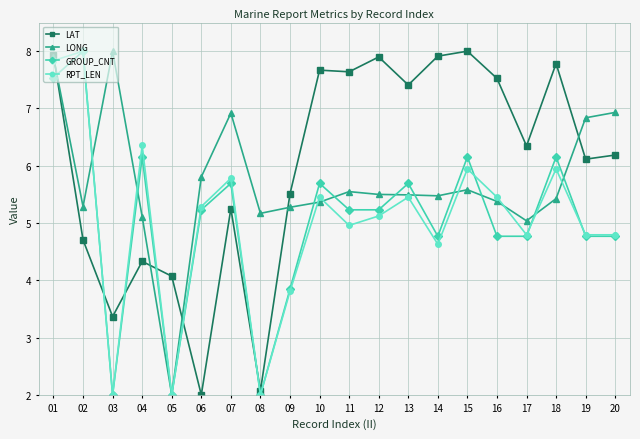

True or false: LONG has more than 1 points higher than both neighbors.

True